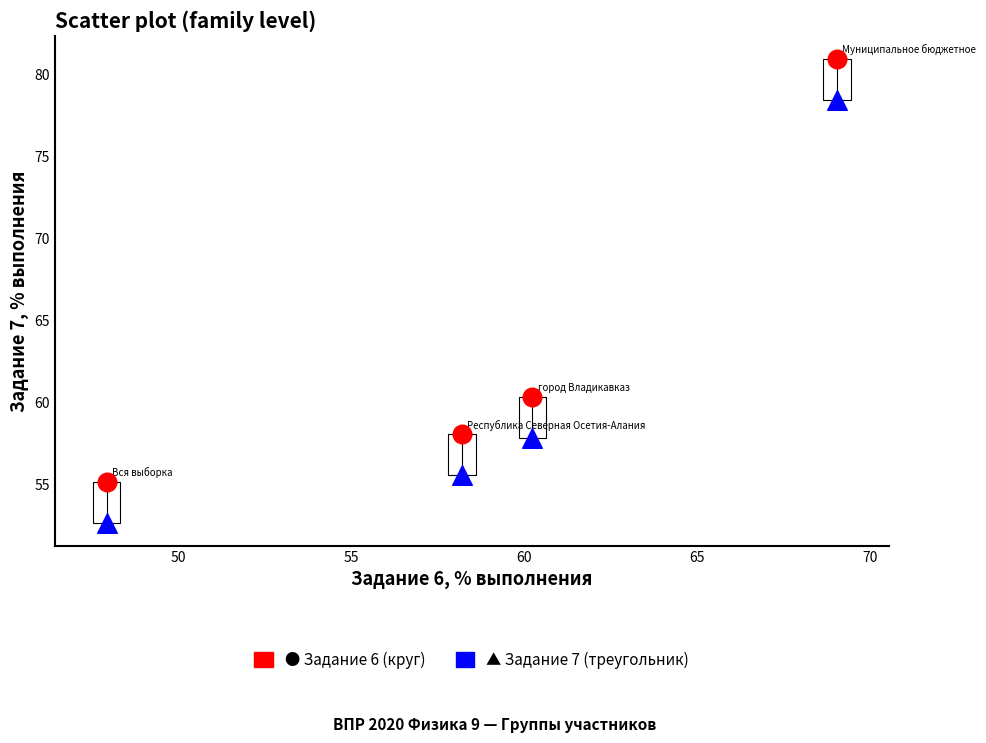

Across all series, what Y value is closest to 66?

60.3